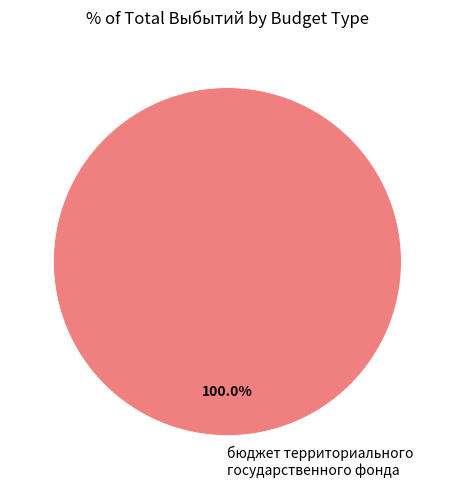

Rank the categories by value from lowest to highest.

бюджет территориального государственного фонда